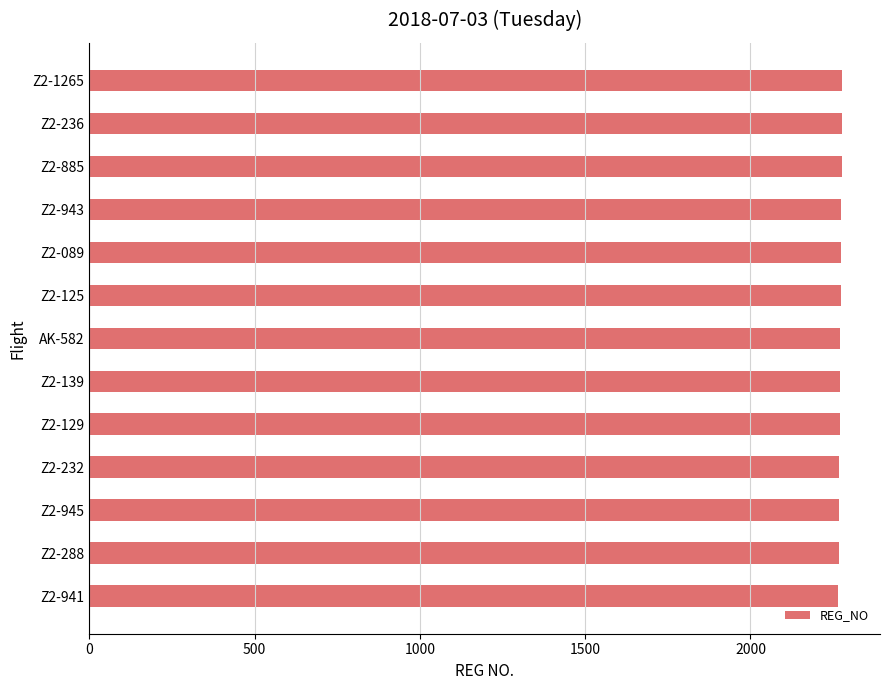

Is it true that the value at Z2-288 is 2267?

True